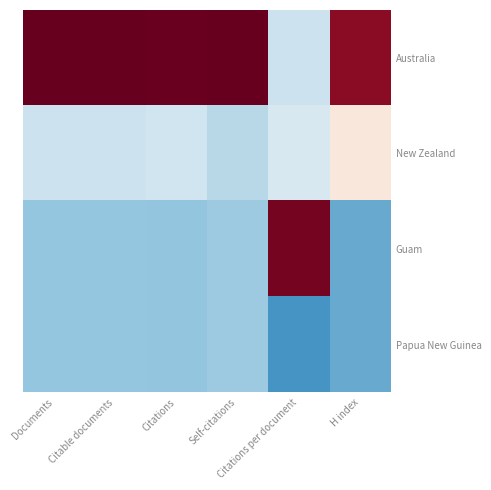

At which category is the sum across all series the highest?

Citable documents